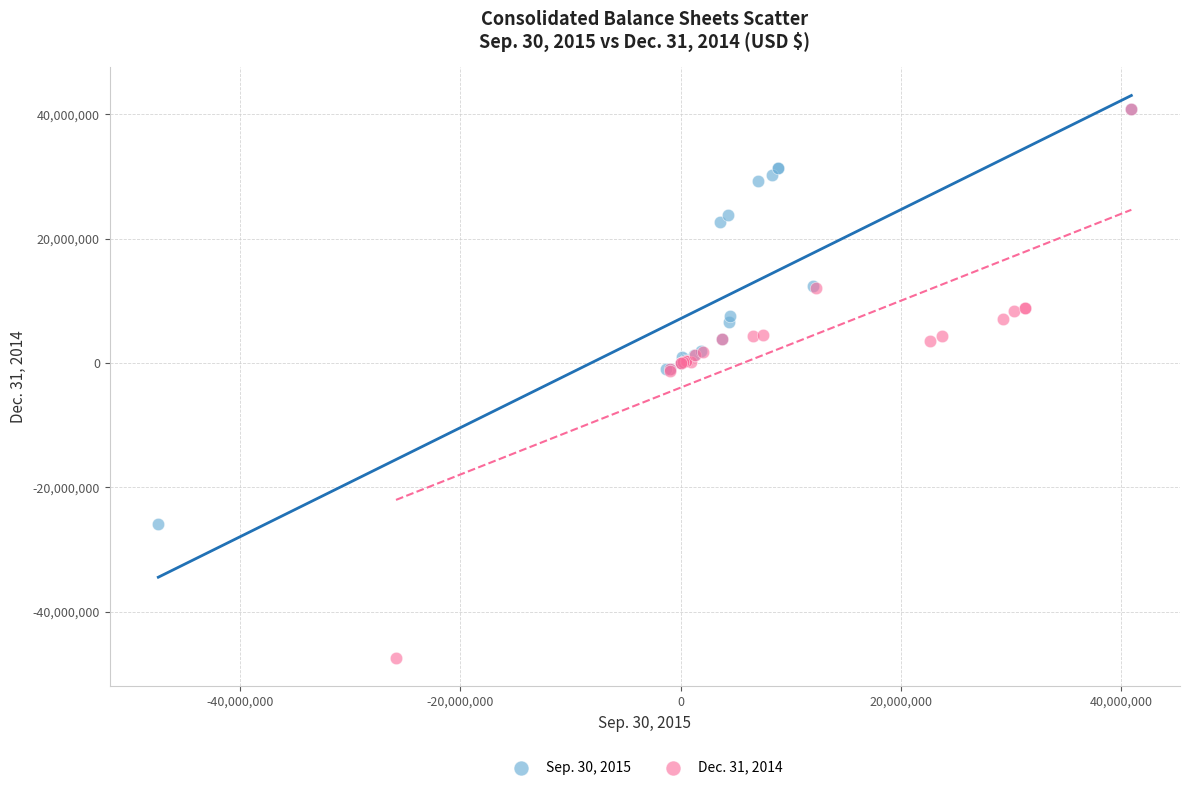

What are all the series names shown in the legend?

Sep. 30, 2015, Dec. 31, 2014